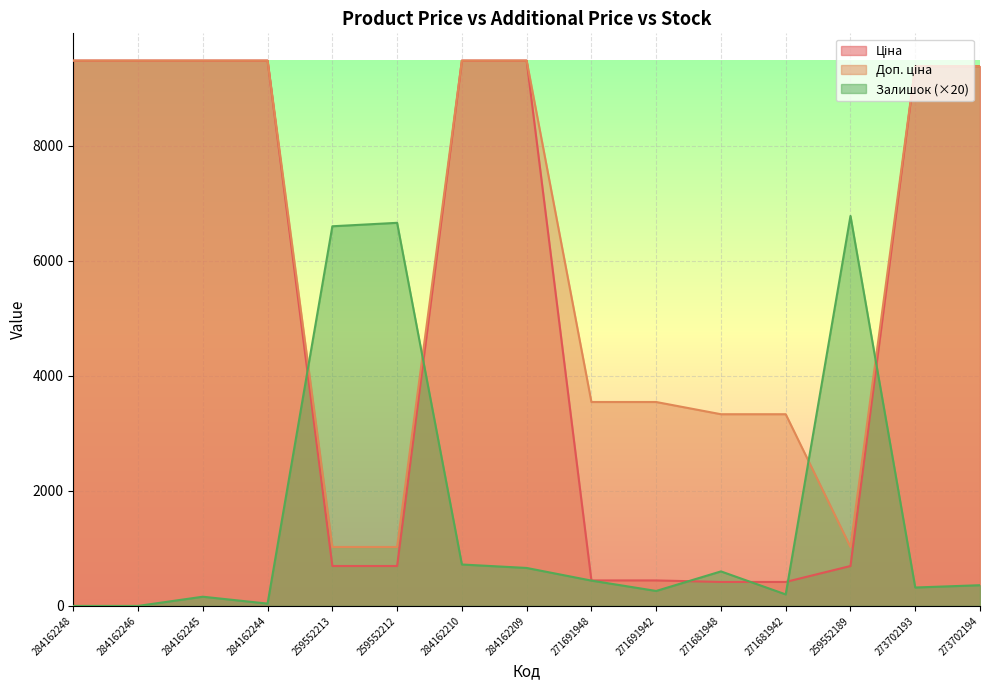

At which category is the sum across all series the highest?

284162210